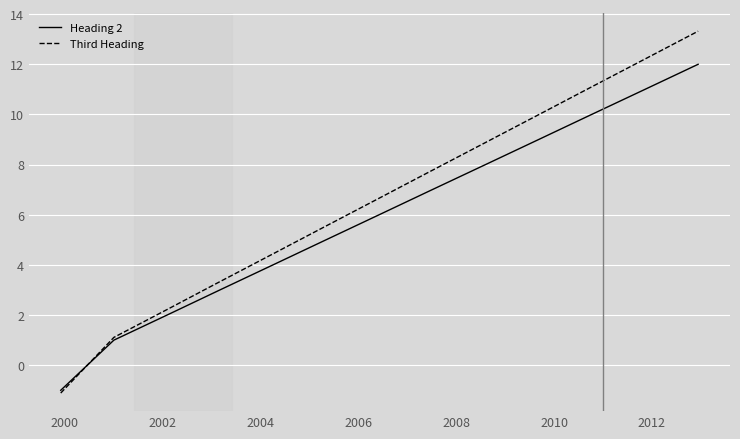

Which series has the widest spread of values?

Third Heading